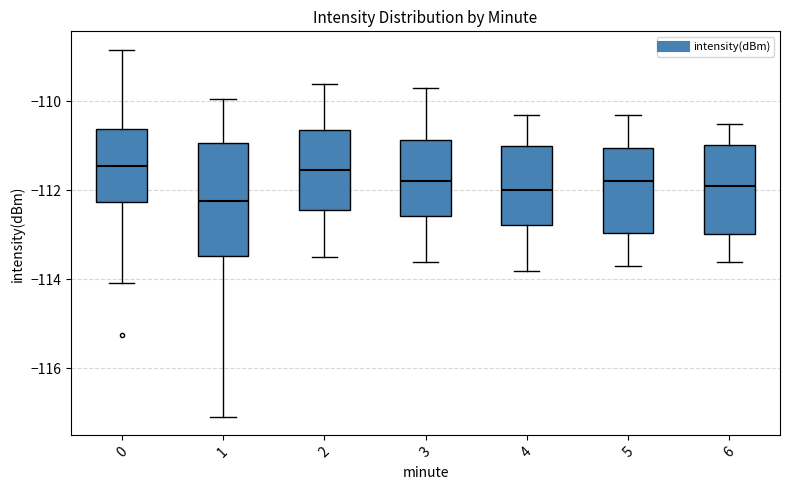

Reading left to right, read every box against the y-axis: the position of its median line, the range the box covers, and the ends of its whiskers. The values are not printed on the chart, so give them approximately, as read against the axis.

0: median -111.4, box -112.2 to -110.6, whiskers -114.0 to -108.8
1: median -112.2, box -113.4 to -111.0, whiskers -117.0 to -110.0
2: median -111.6, box -112.4 to -110.6, whiskers -113.4 to -109.6
3: median -111.8, box -112.6 to -110.8, whiskers -113.6 to -109.6
4: median -112.0, box -112.8 to -111.0, whiskers -113.8 to -110.2
5: median -111.8, box -113.0 to -111.0, whiskers -113.6 to -110.2
6: median -111.8, box -113.0 to -111.0, whiskers -113.6 to -110.4